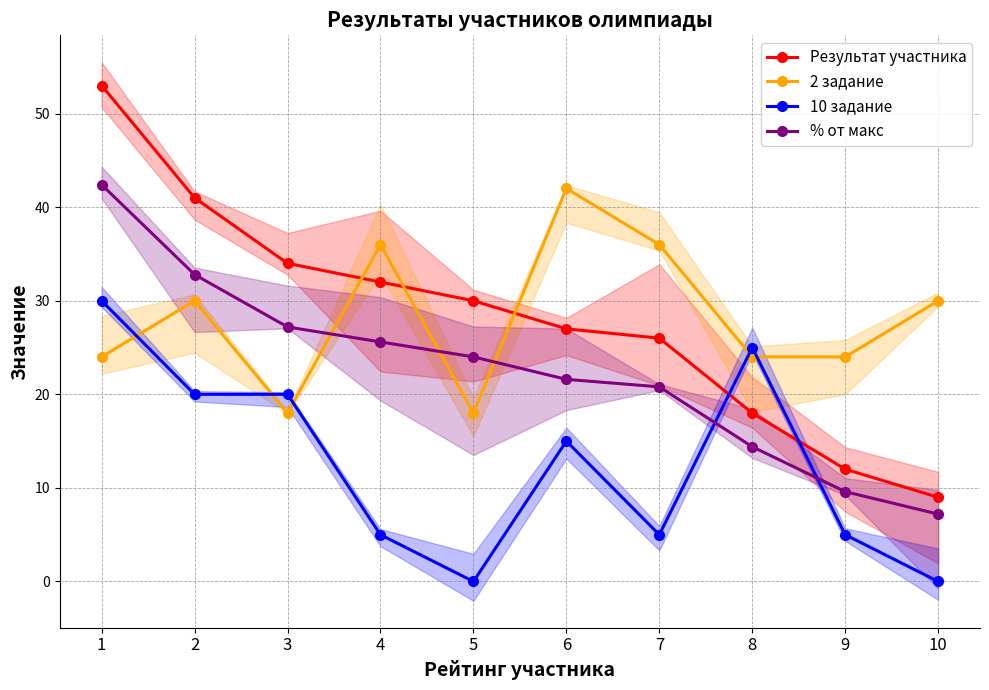

Rank the categories by % от макс value from lowest to highest.

10, 9, 8, 7, 6, 5, 4, 3, 2, 1